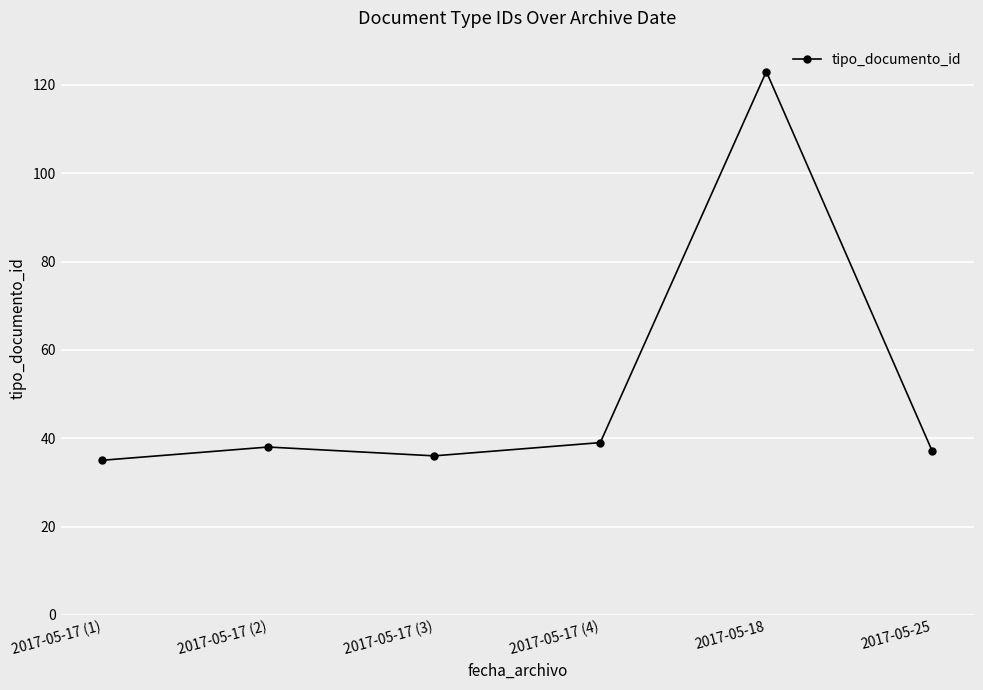

Reading right to left, what are all the values shown in this chart?

2017-05-25=37	2017-05-18=123	2017-05-17 (4)=39	2017-05-17 (3)=36	2017-05-17 (2)=38	2017-05-17 (1)=35